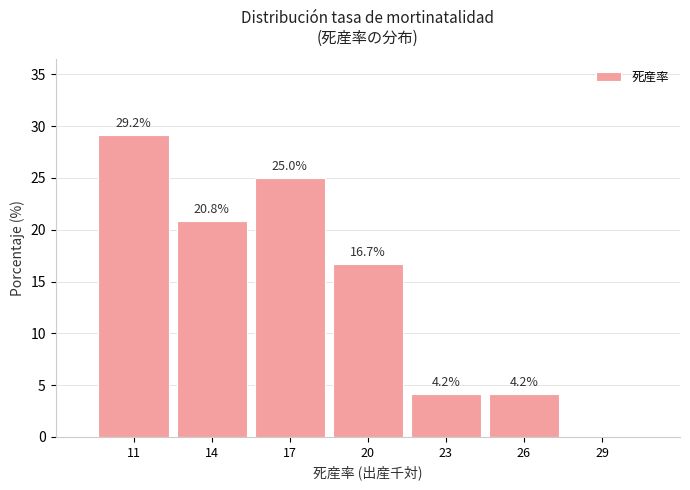

Reading left to right, list all the values displayed in this chart.

11=29.2	14=20.8	17=25.0	20=16.7	23=4.2	26=4.2	29=0.0